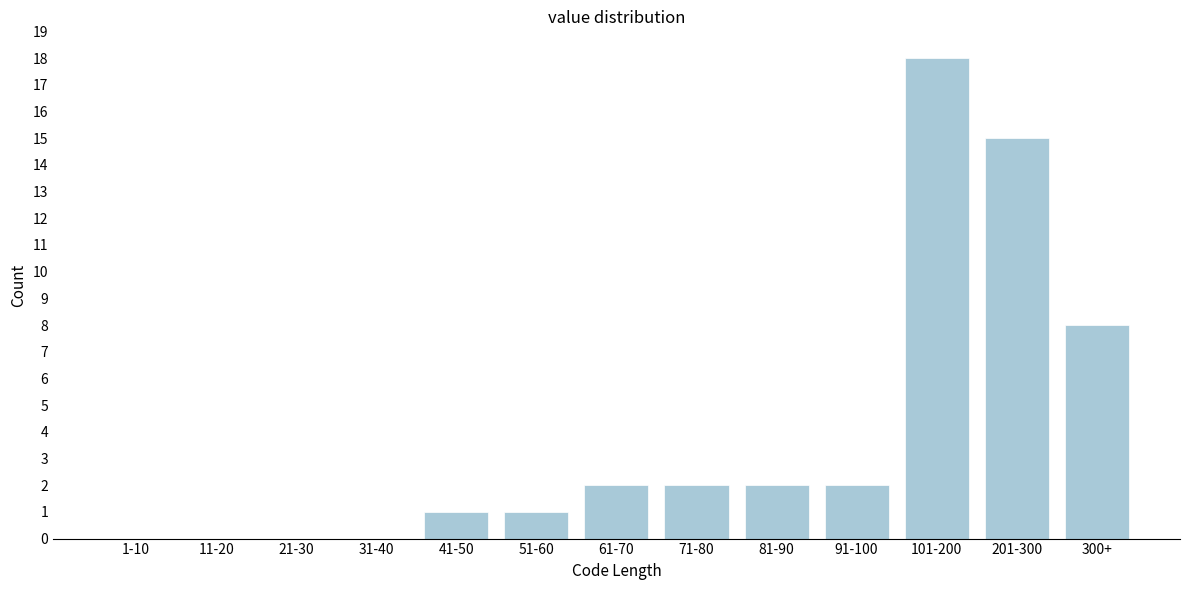

Reading left to right, transcribe all the data shown in this chart.

1-10=0	11-20=0	21-30=0	31-40=0	41-50=1	51-60=1	61-70=2	71-80=2	81-90=2	91-100=2	101-200=18	201-300=15	300+=8